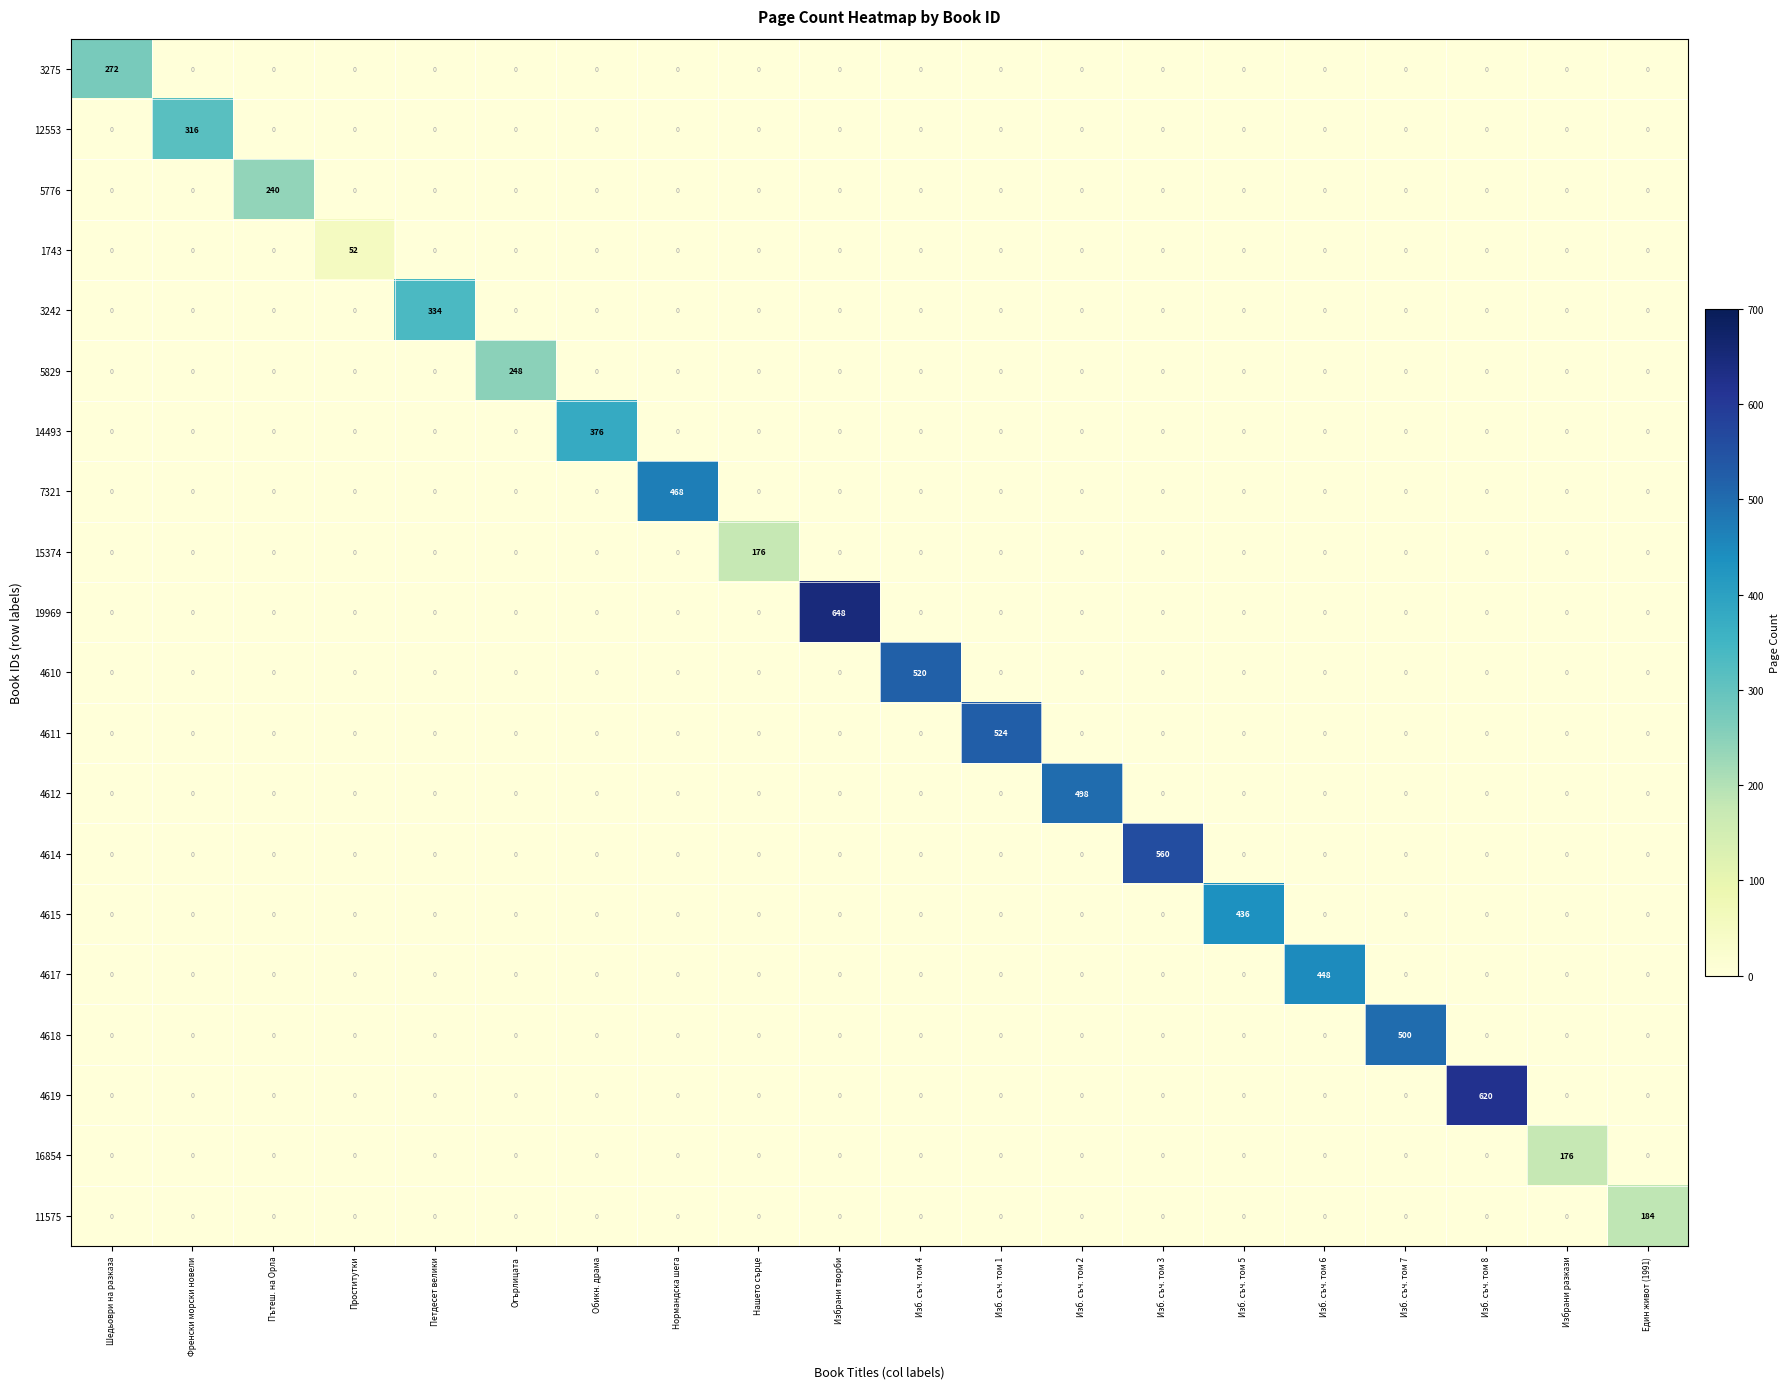

The value of 11575 at Нашето сърце is 101. True or false?

False